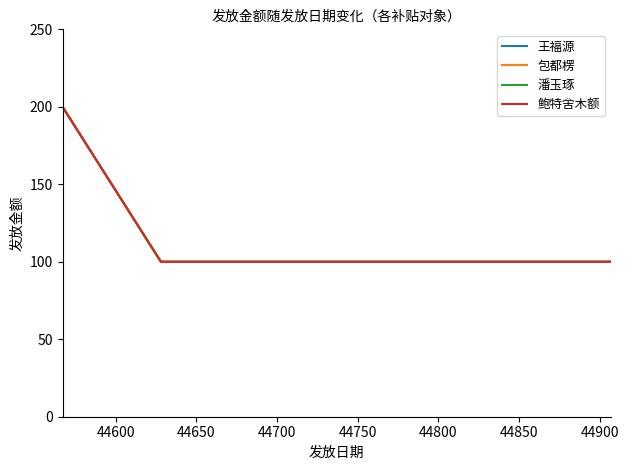

Is this an area chart (filled region under the line)?

No